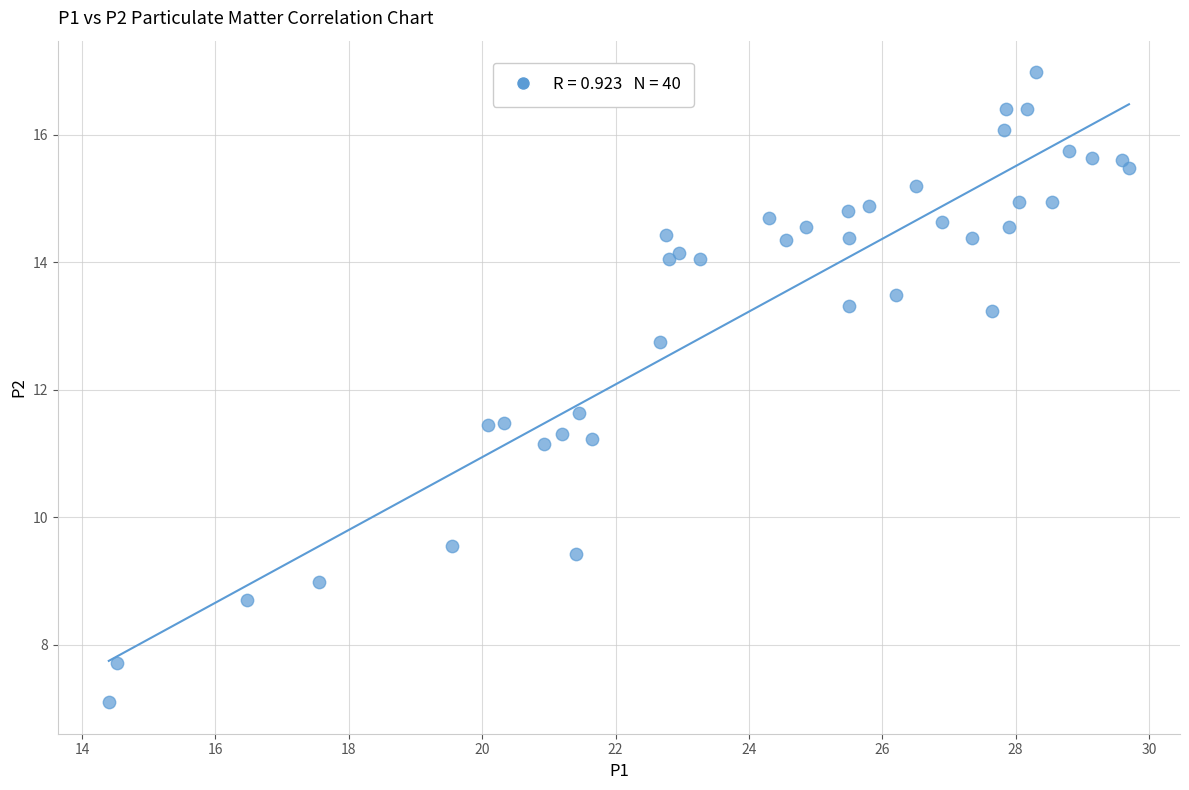

What Y value in the scatter plot is closest to 12?

11.6